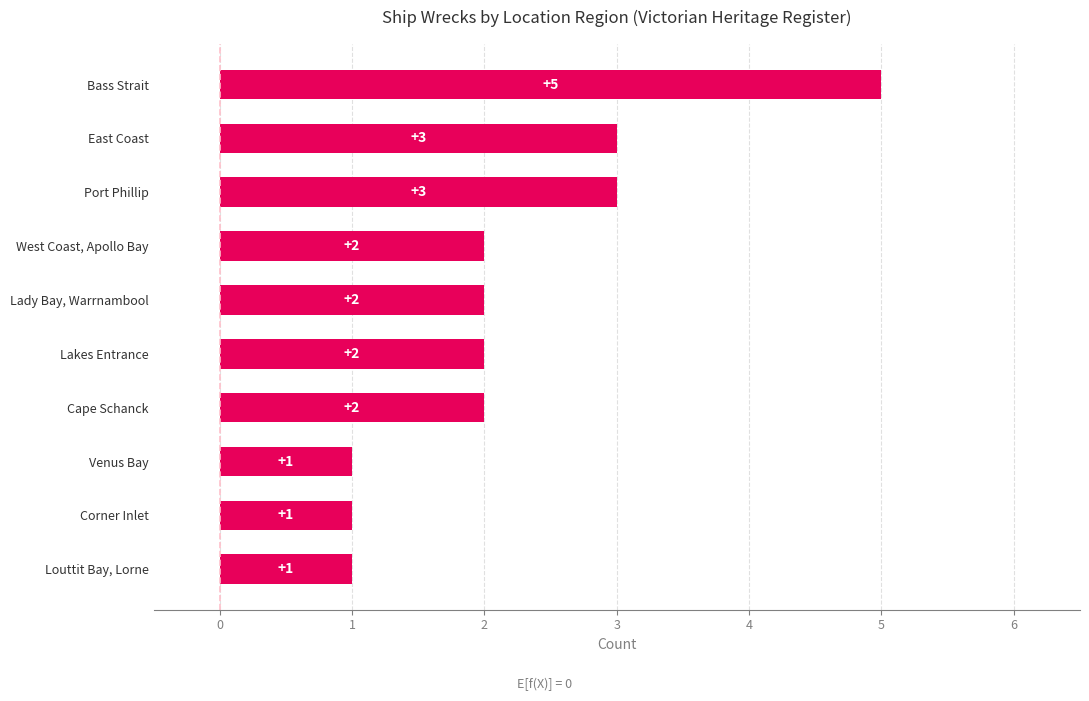

Which has a higher value, Louttit Bay, Lorne or Cape Schanck?

Cape Schanck